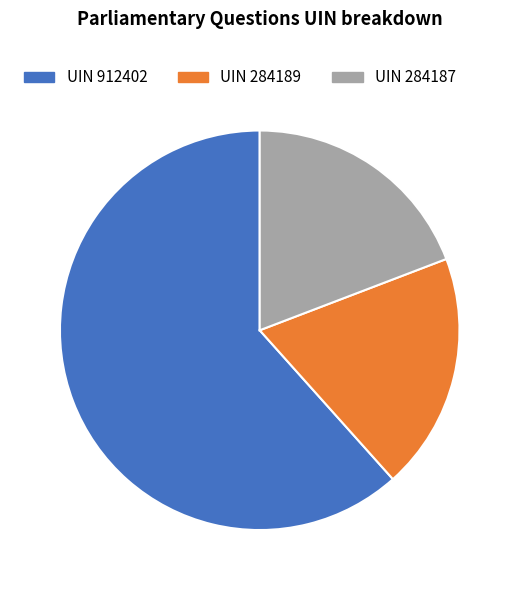

Is it true that UIN 284187 is 19% of the pie?

True